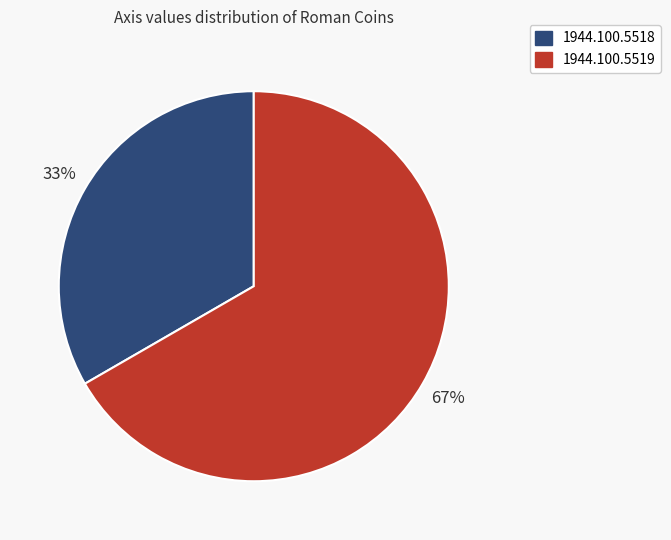

Rank the categories by value from lowest to highest.

1944.100.5518, 1944.100.5519